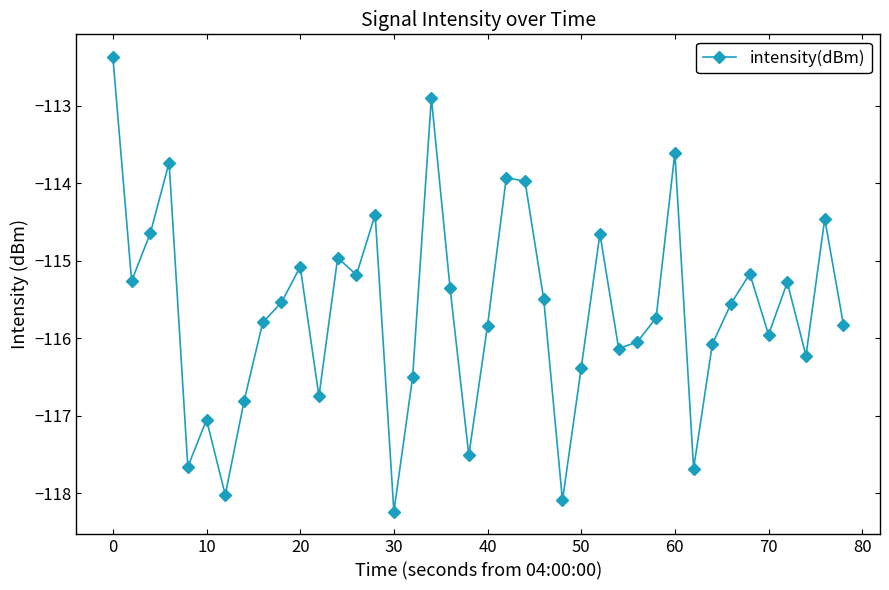

What is the difference between the maximum and minimum values?

5.9